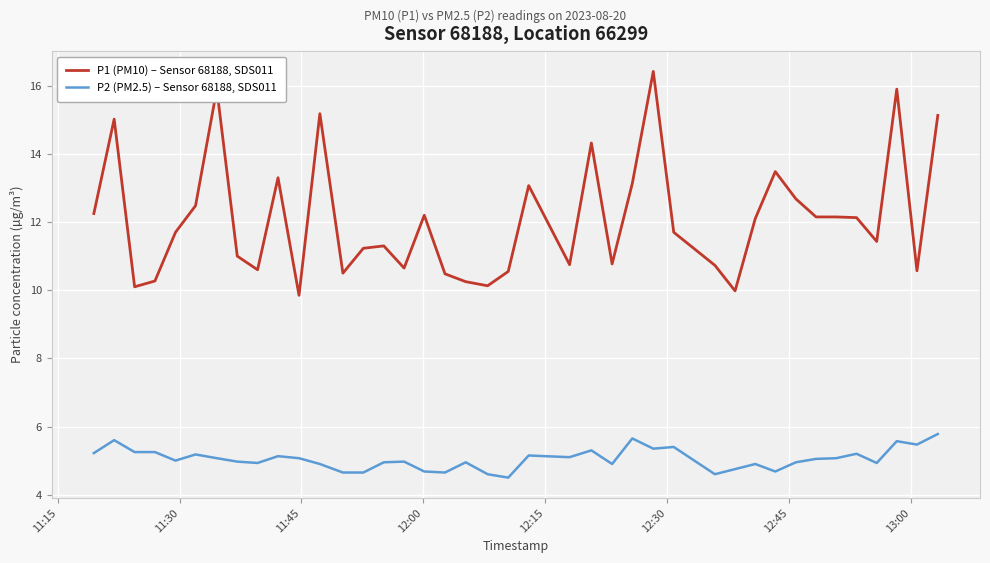

What is the maximum value shown in the chart?

16.4